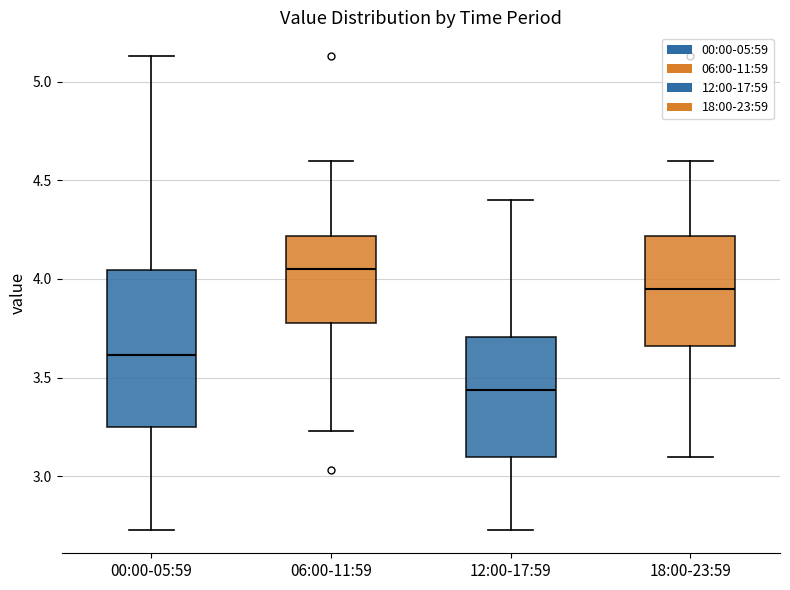

Reading left to right, transcribe this box plot: for each box, give where its median line is, the range the box spans, and where its two whiskers end, as read against the y-axis. The values are not printed on the chart, so give them approximately, as read against the axis.

00:00-05:59: median 3.60, box 3.25 to 4.05, whiskers 2.75 to 5.15
06:00-11:59: median 4.05, box 3.80 to 4.20, whiskers 3.25 to 4.60
12:00-17:59: median 3.45, box 3.10 to 3.70, whiskers 2.75 to 4.40
18:00-23:59: median 3.95, box 3.65 to 4.20, whiskers 3.10 to 4.60